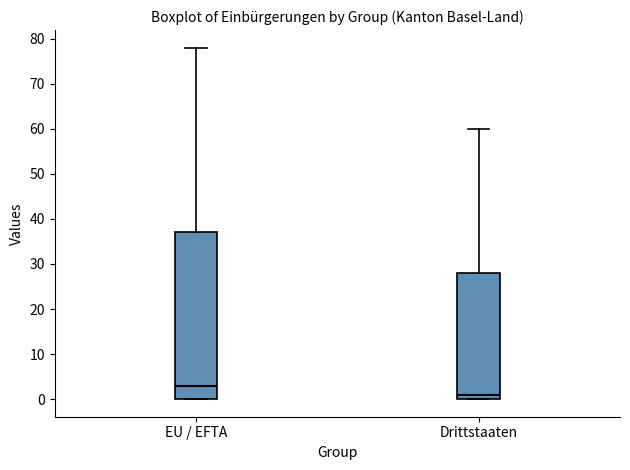

Reading left to right, transcribe this box plot: for each box, give where its median line is, the range the box spans, and where its two whiskers end, as read against the y-axis. The values are not printed on the chart, so give them approximately, as read against the axis.

EU / EFTA: median 3, box 0 to 37, whiskers 0 to 78
Drittstaaten: median 1, box 0 to 28, whiskers 0 to 60